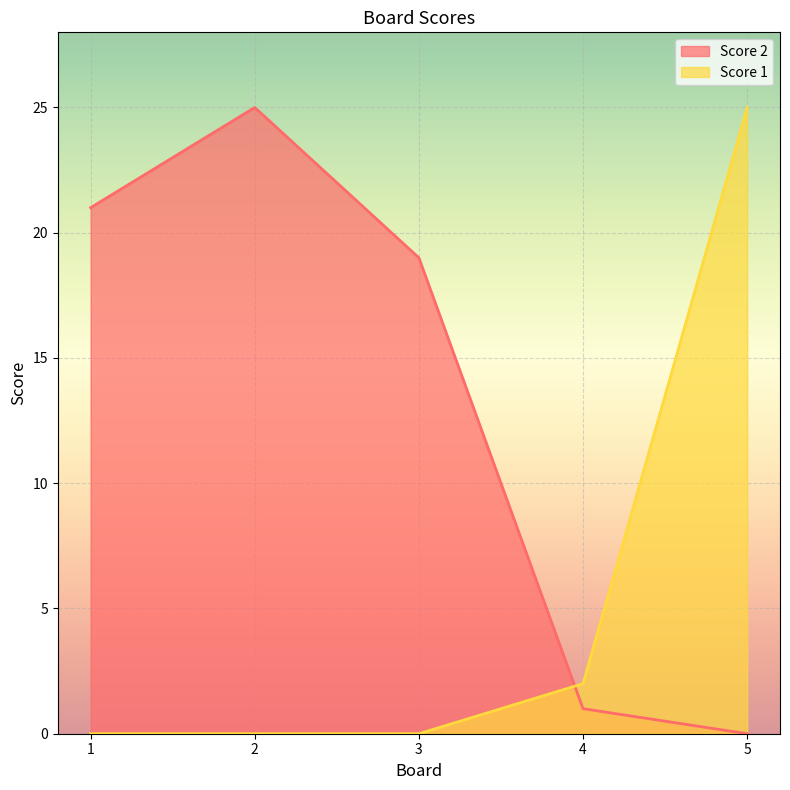

What are all the series names shown in the legend?

Score 2, Score 1